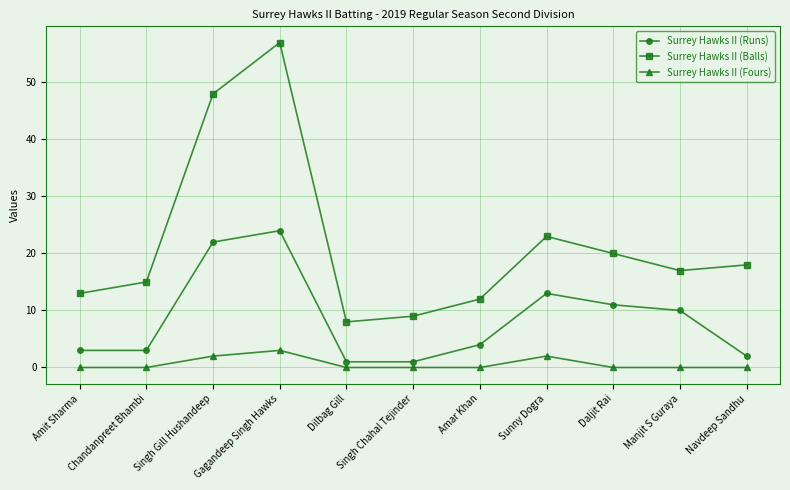

Rank the series by their maximum value, from highest to lowest.

Surrey Hawks II (Balls), Surrey Hawks II (Runs), Surrey Hawks II (Fours)